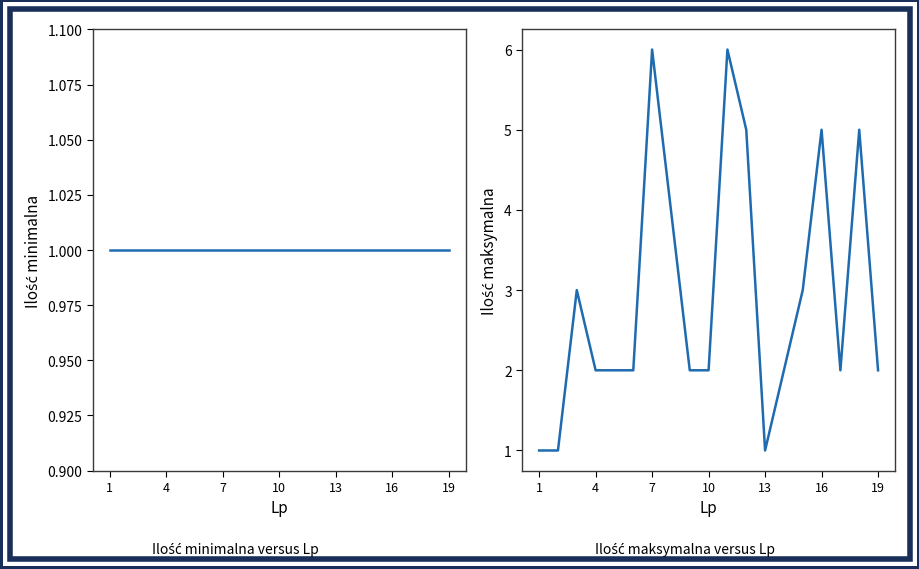

What is the difference between the second highest and second lowest values in the Ilość maksymalna series?

5